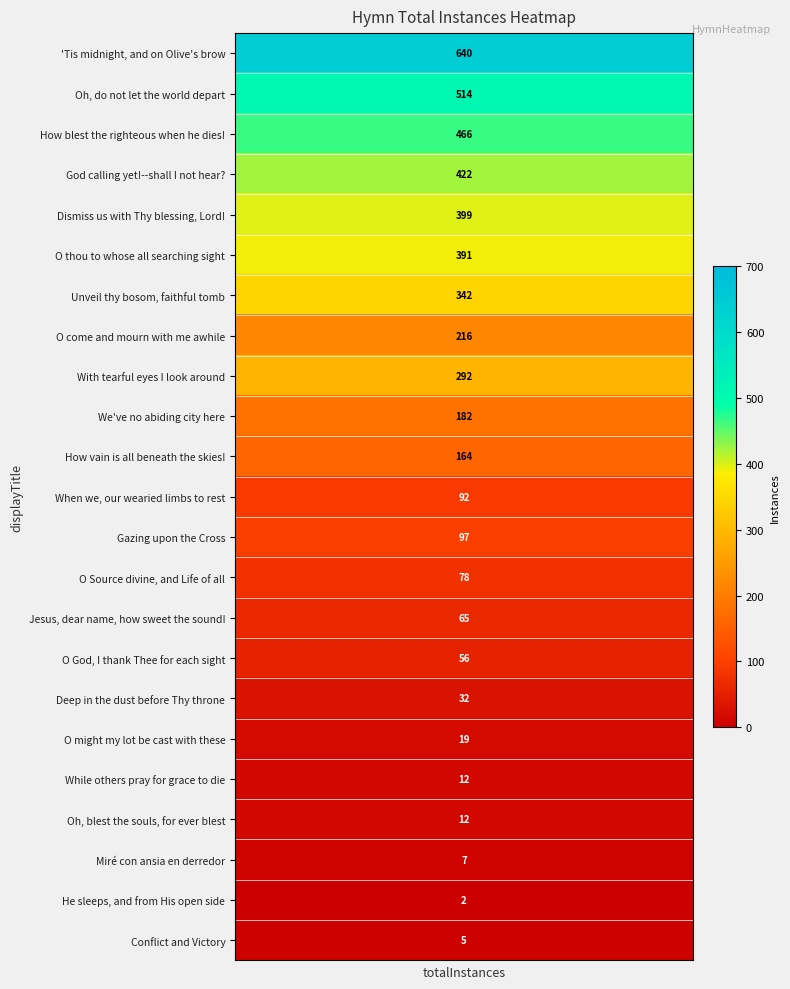

Rank the categories by value from highest to lowest.

'Tis midnight, and on Olive's brow, Oh, do not let the world depart, How blest the righteous when he dies!, God calling yet!--shall I not hear?, Dismiss us with Thy blessing, Lord!, O thou to whose all searching sight, Unveil thy bosom, faithful tomb, With tearful eyes I look around, O come and mourn with me awhile, We've no abiding city here, How vain is all beneath the skies!, Gazing upon the Cross, When we, our wearied limbs to rest, O Source divine, and Life of all, Jesus, dear name, how sweet the sound!, O God, I thank Thee for each sight, Deep in the dust before Thy throne, O might my lot be cast with these, While others pray for grace to die, Oh, blest the souls, for ever blest, Miré con ansia en derredor, Conflict and Victory, He sleeps, and from His open side